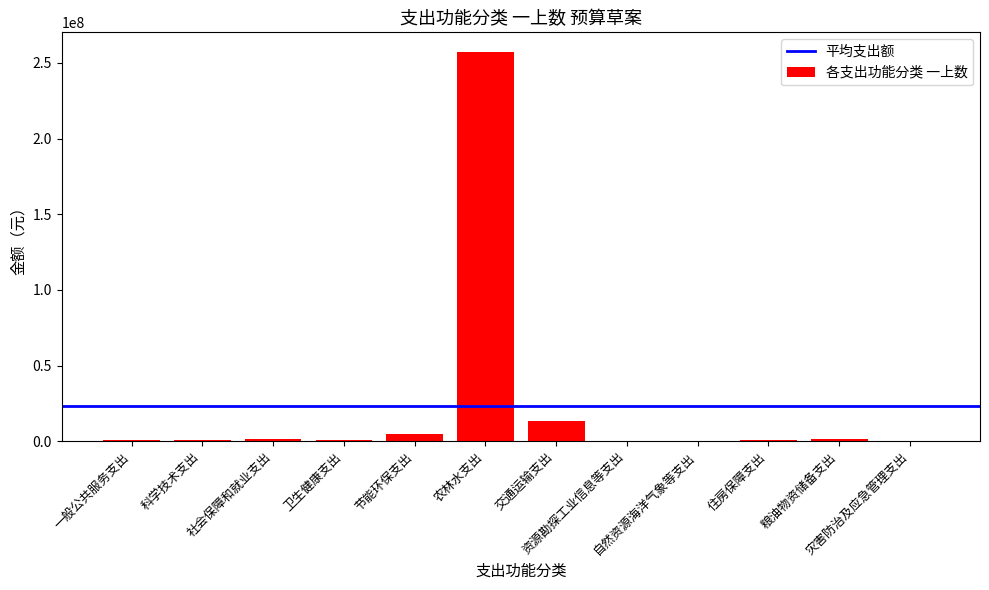

What is the sum of all values?

282702787.0